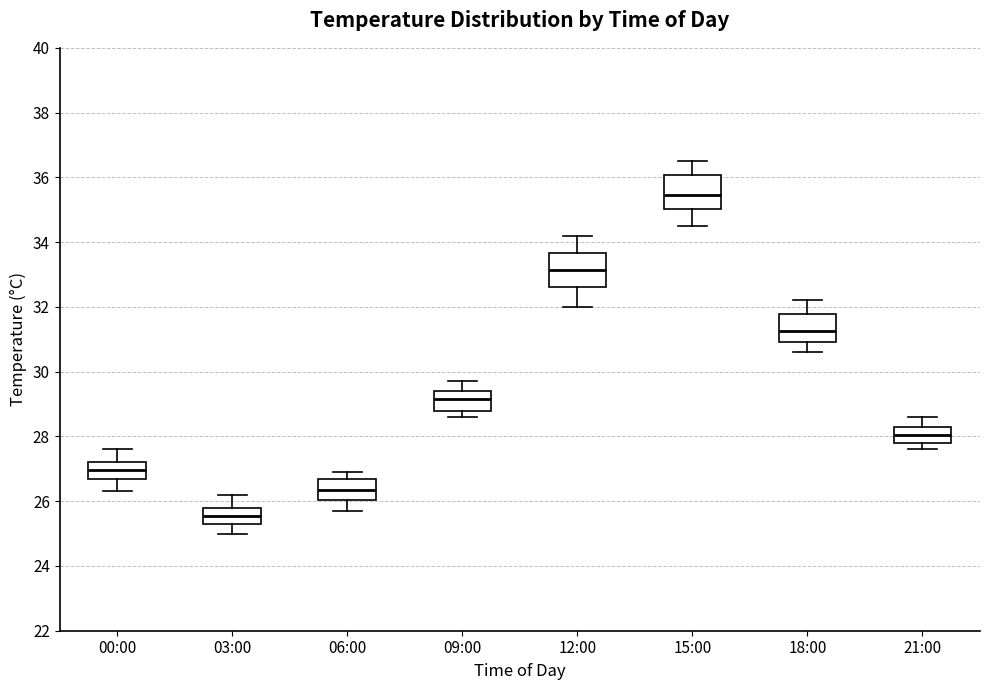

Which box's median line is the lowest?

03:00